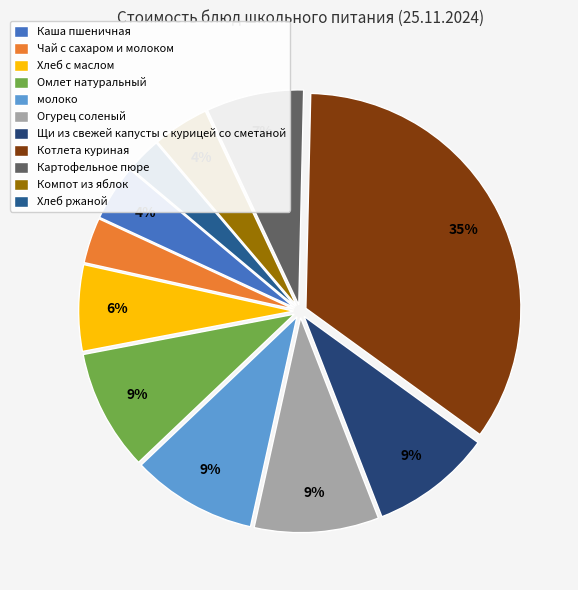

True or false: Щи из свежей капусты с курицей со сметаной accounts for 9% of the total.

True